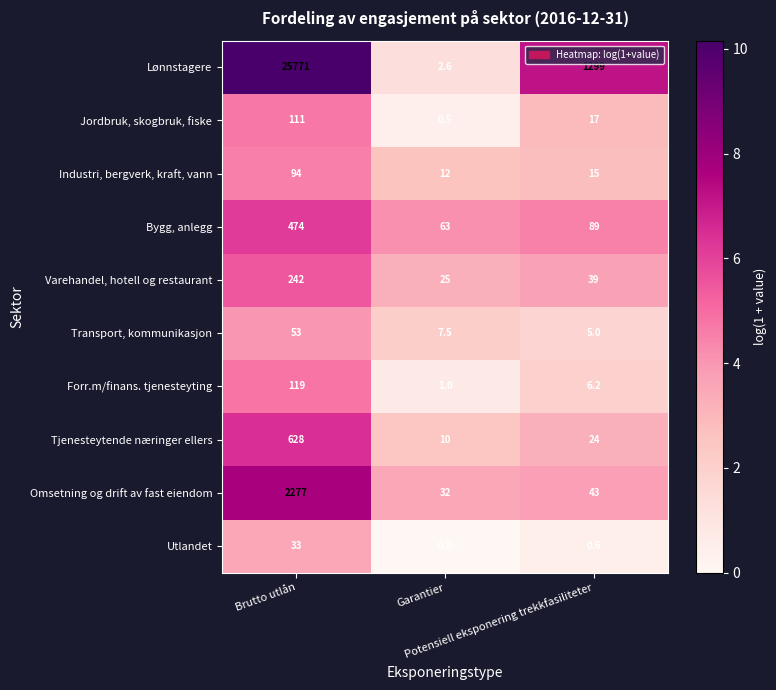

Which series has the largest total across all categories?

Lønnstagere